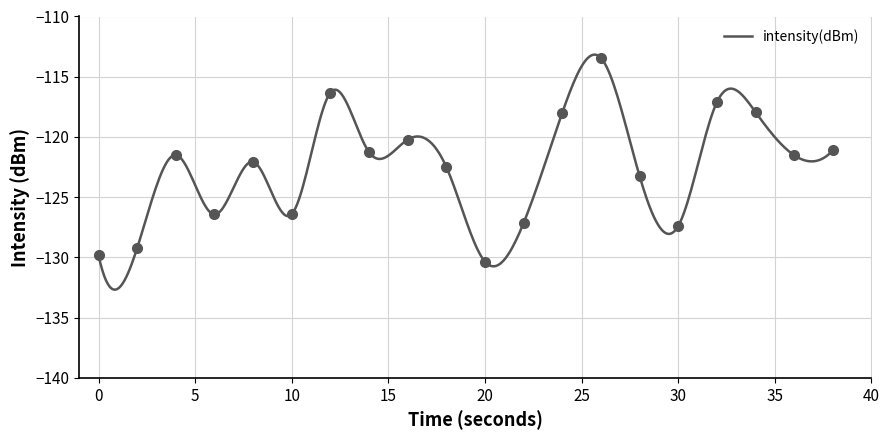

What is the smallest value displayed?

-130.4